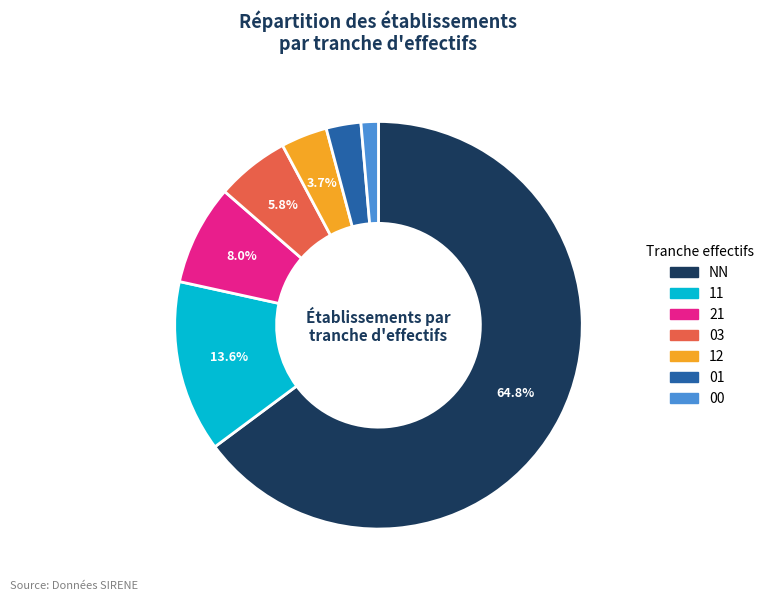

What is the total percentage of 11 and 12?

17.3%